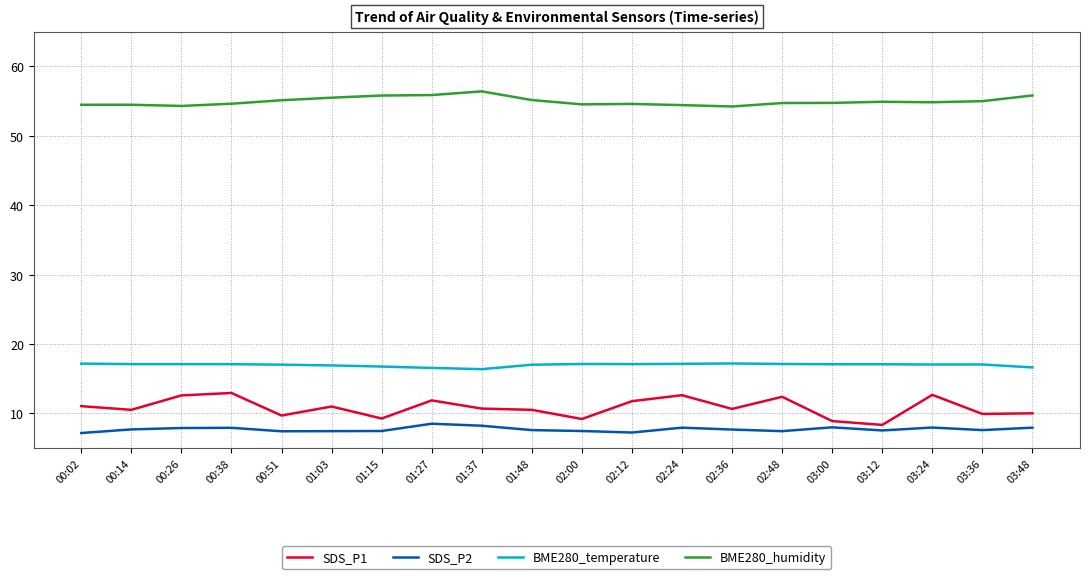

What is the sum of all SDS_P1 values?

216.7